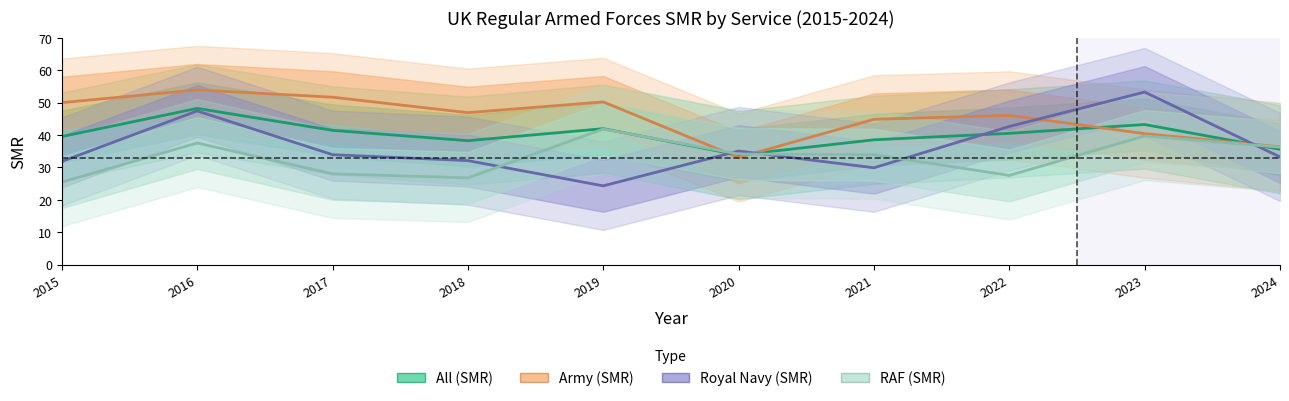

How many data points in Army (SMR) are less than 46?

4